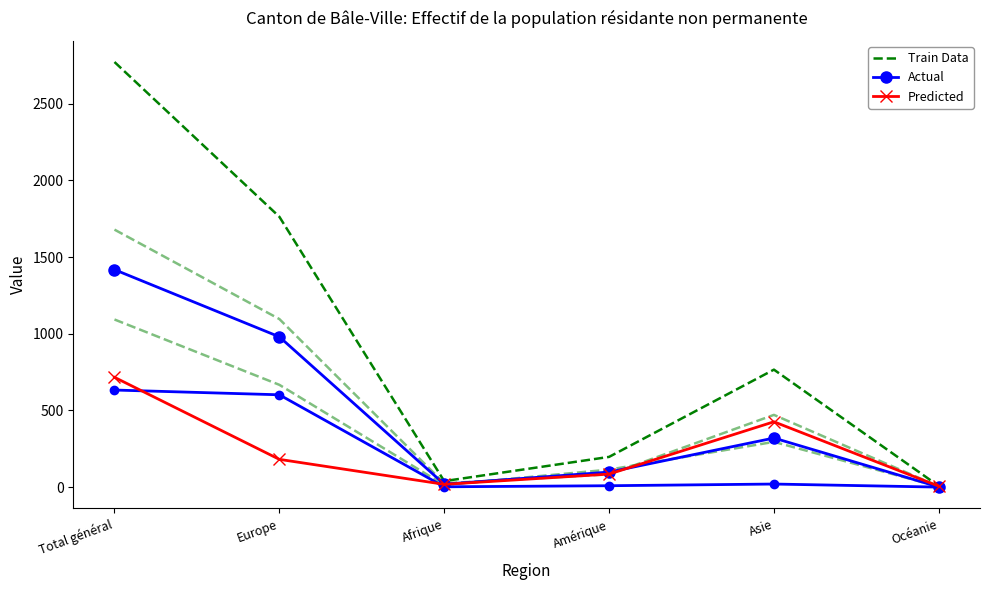

The Predicted series shows 4 at Océanie. True or false?

False